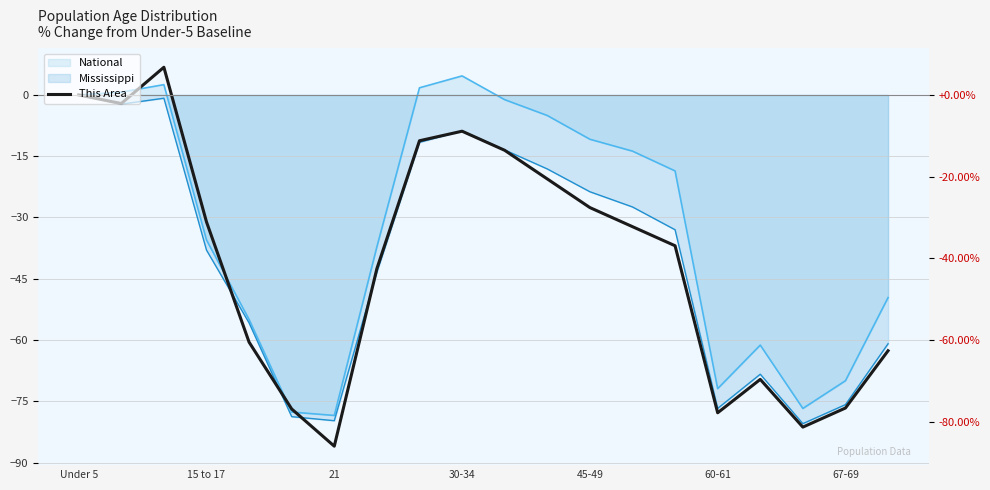

True or false: the data has more than 1 interior local peaks.

True